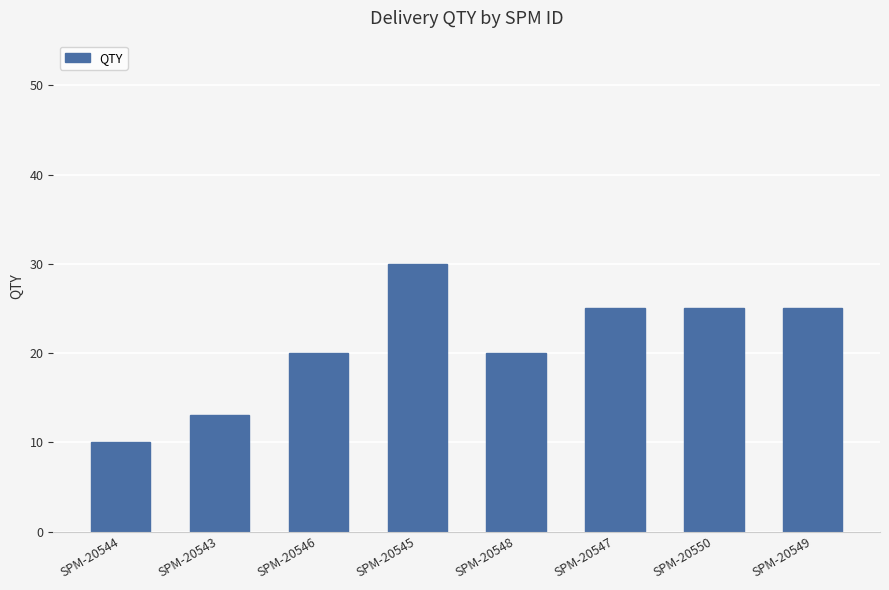

How many bars are there in total?

8